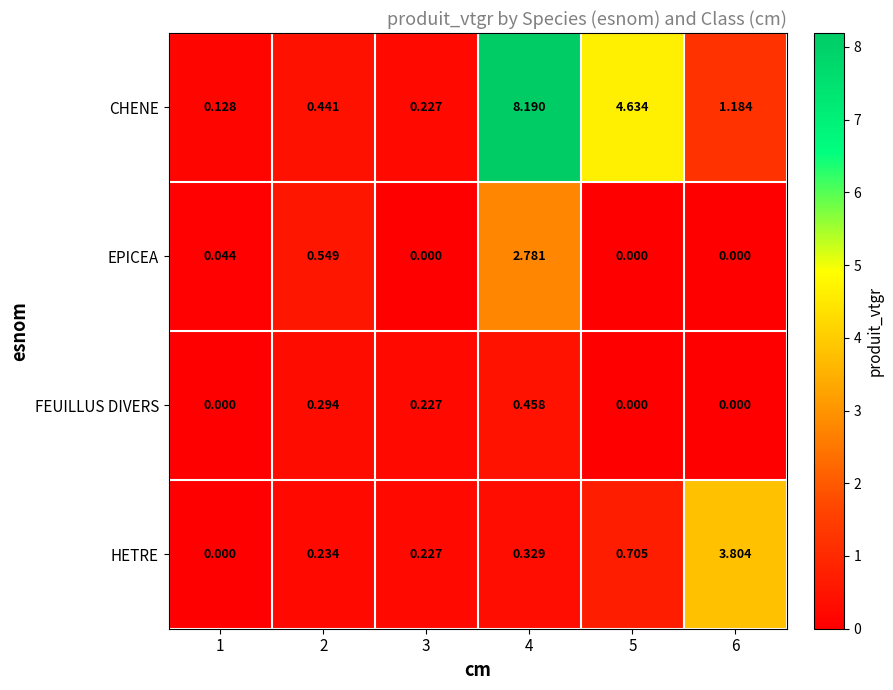

Between 3 and 5, which series saw the biggest shift?

CHENE